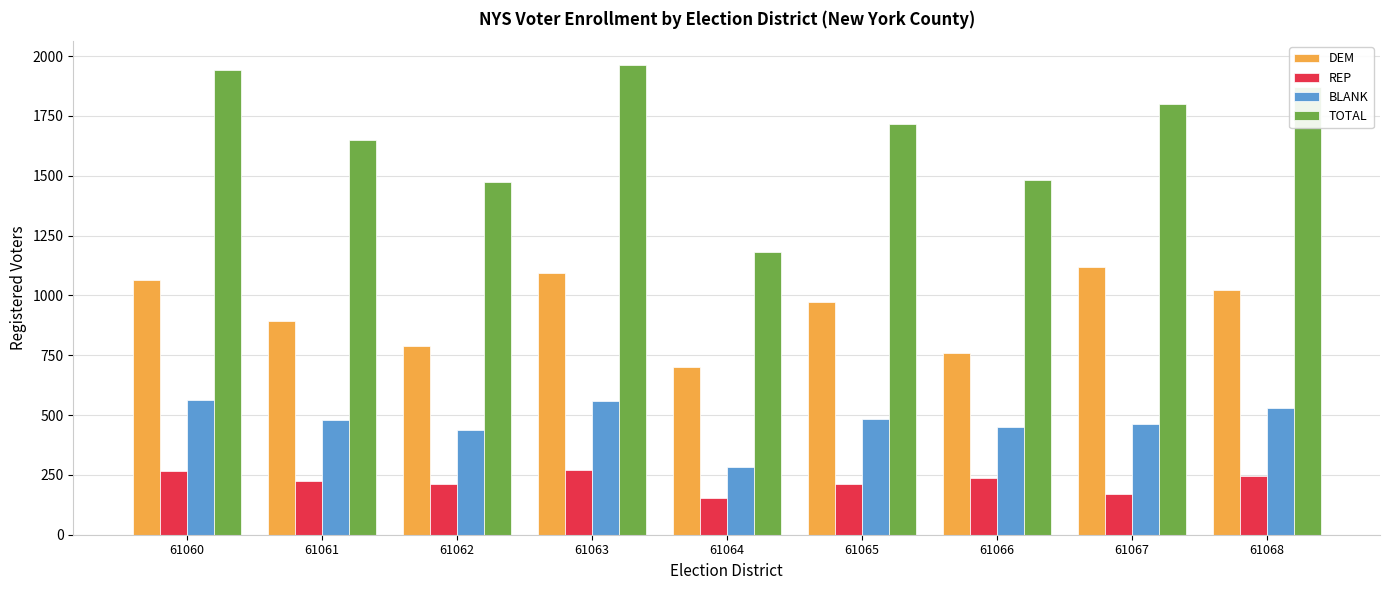

Is the value of BLANK at 61067 greater than the value of REP at 61065?

Yes